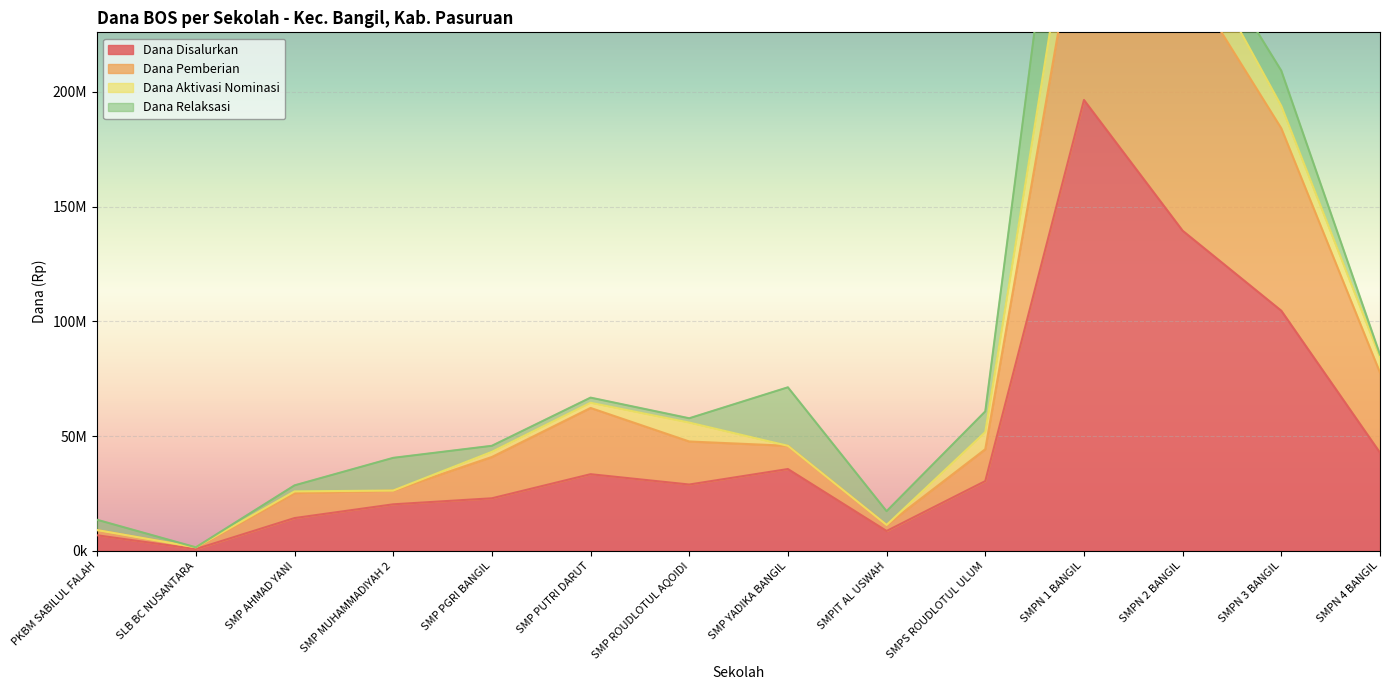

What are all the series names shown in the legend?

Dana Disalurkan, Dana Pemberian, Dana Aktivasi Nominasi, Dana Relaksasi